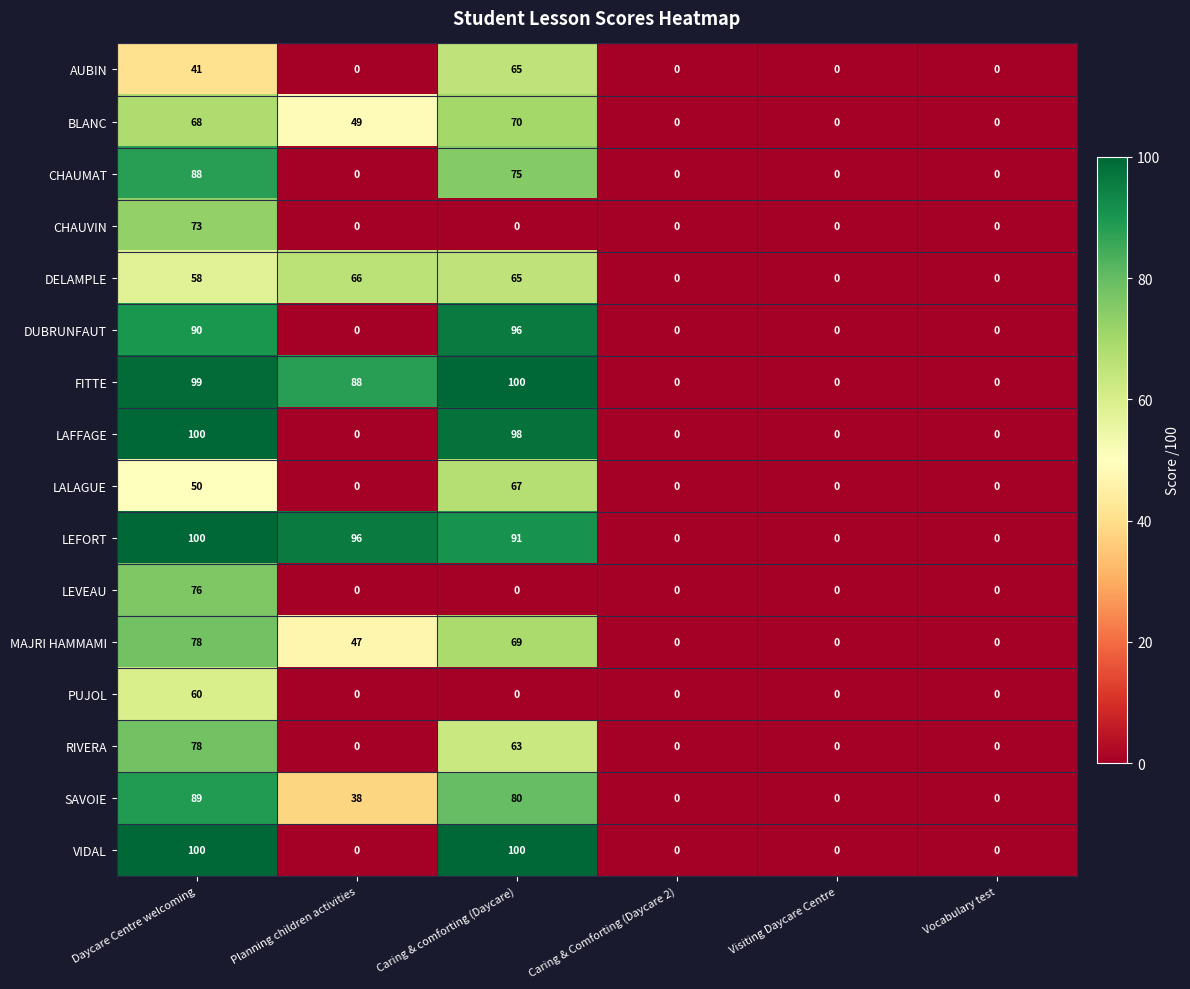

The value of SAVOIE at Daycare Centre welcoming is 148. True or false?

False